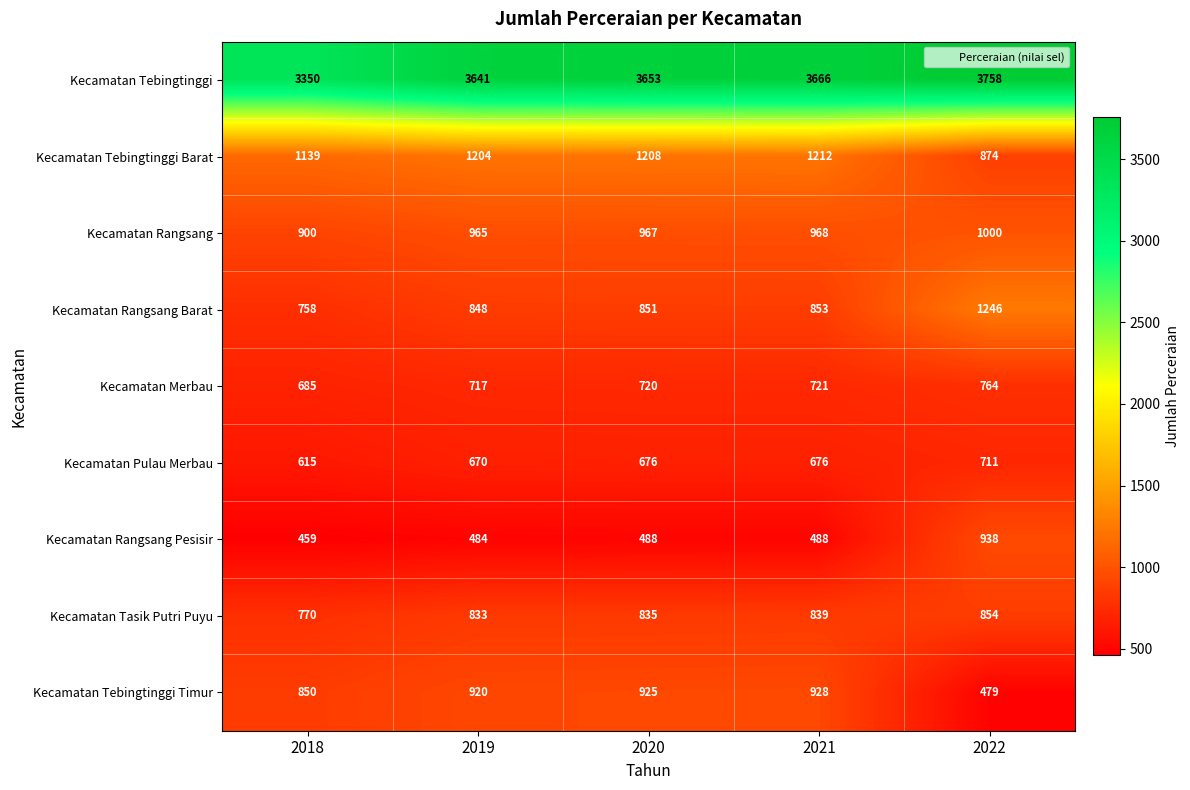

What is the greatest value displayed?

3758